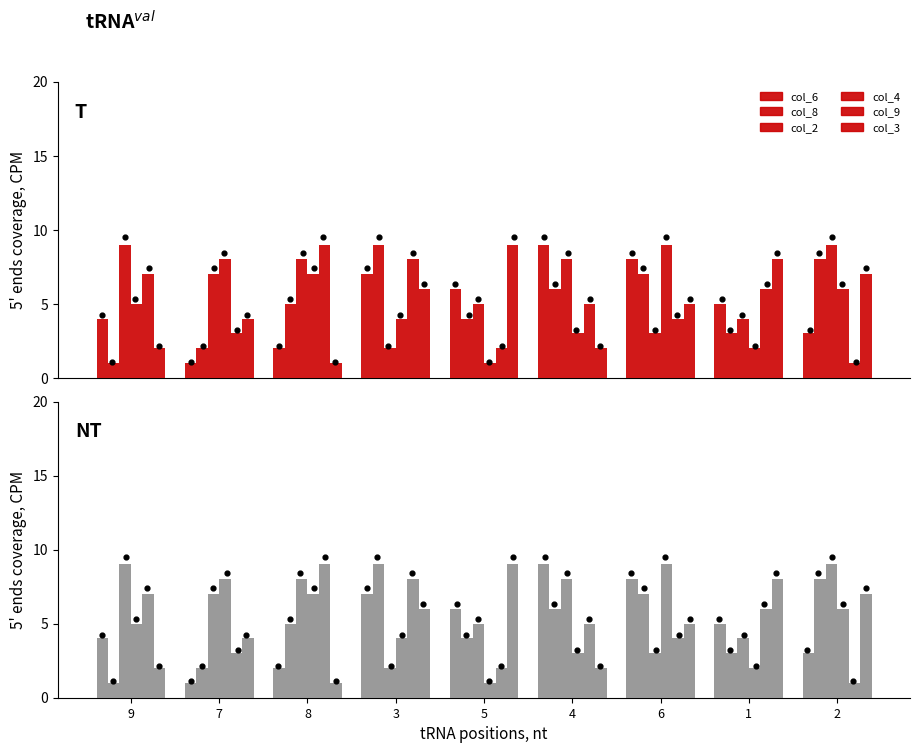

What are all the series names shown in the legend?

col_6, col_8, col_2, col_4, col_9, col_3